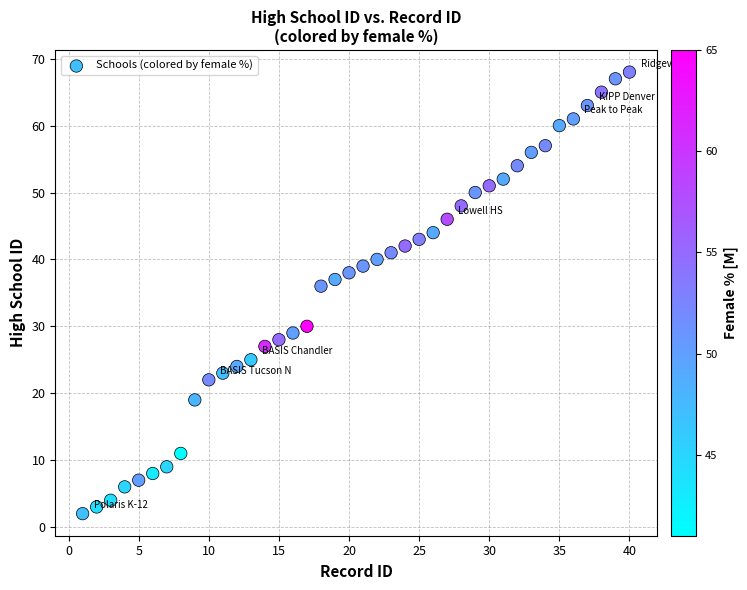

What Y value in the scatter plot is closest to 35?

36